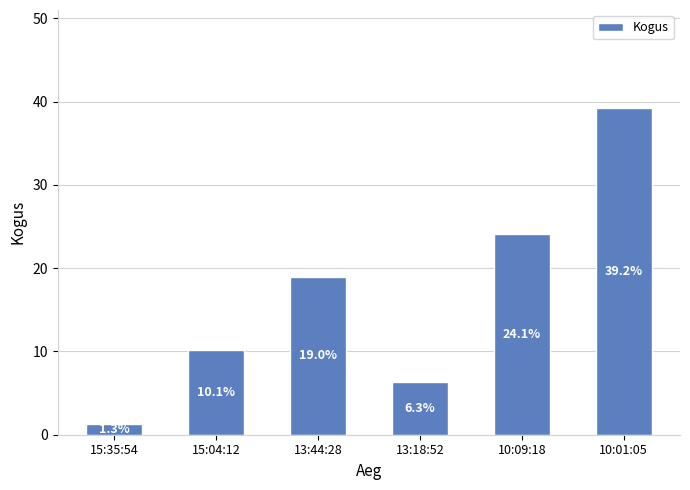

Rank the categories by value from highest to lowest.

10:01:05, 10:09:18, 13:44:28, 15:04:12, 13:18:52, 15:35:54